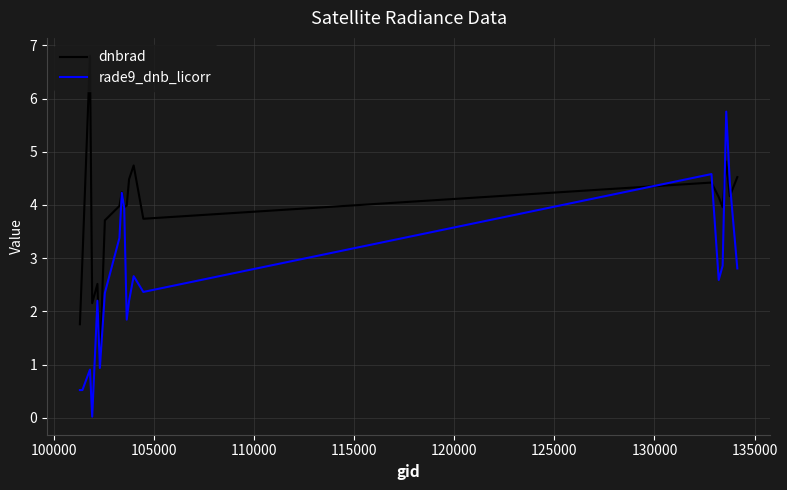

Rank the series by their average value, from highest to lowest.

dnbrad, rade9_dnb_licorr